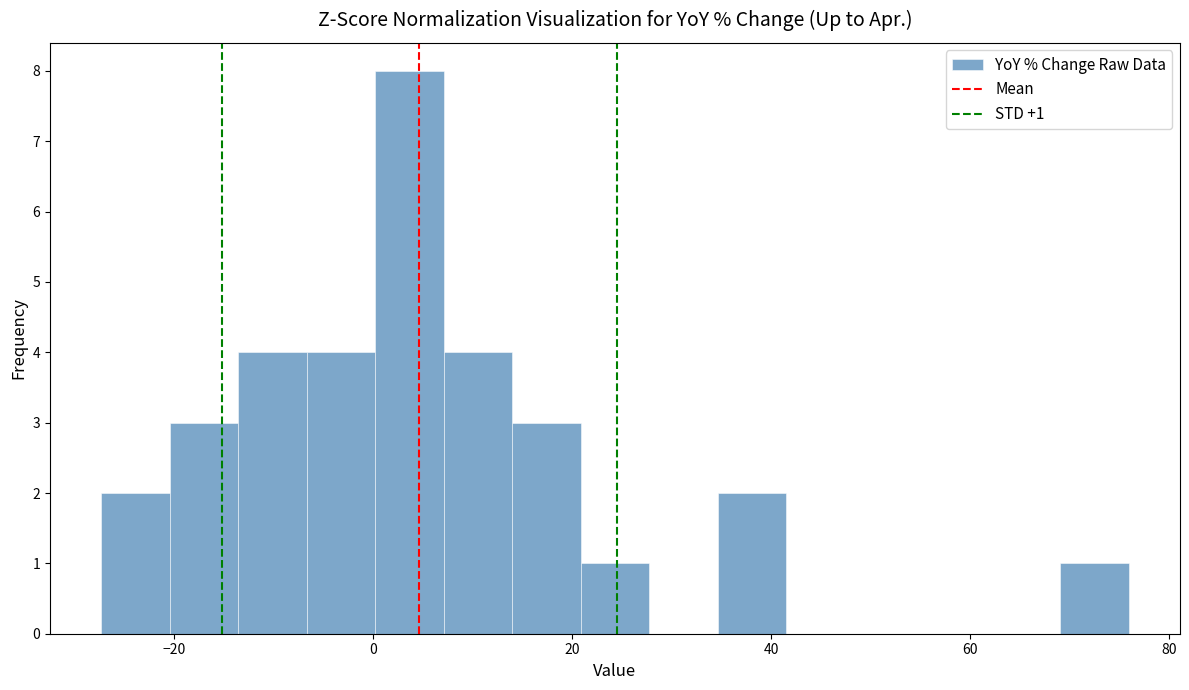

Read against the x-axis, roughly where is the centre of the tallest bar?

4